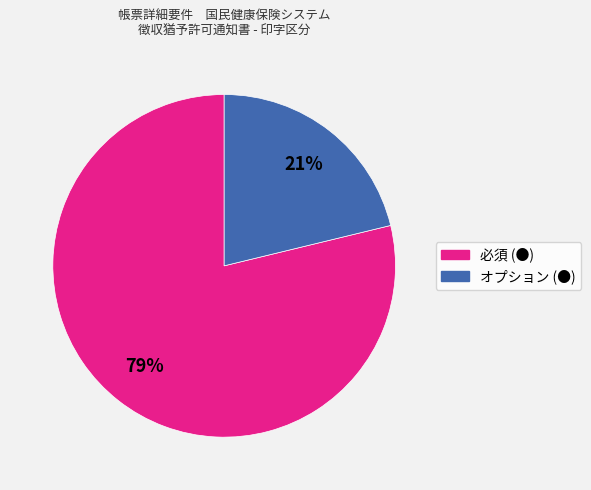

What percentage is the 必須 (●) slice, to the nearest percent?

79%